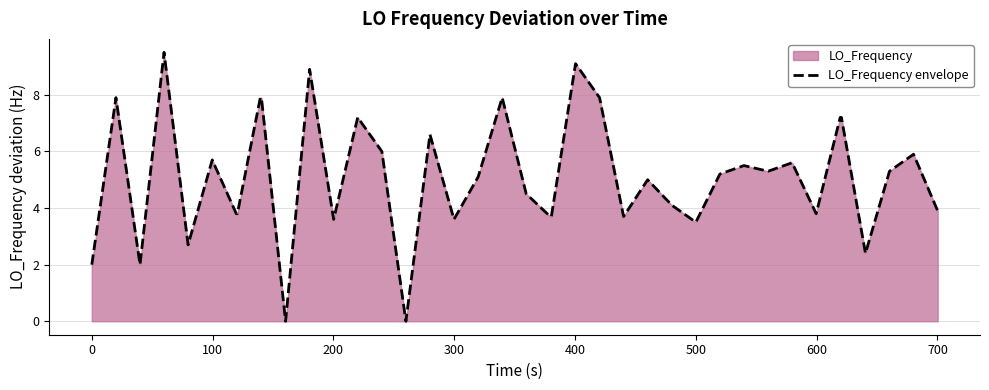

Reading left to right, what are all the values shown in this chart?

2.0	7.9	2.0	9.5	2.7	5.7	3.8	3.8	7.9	7.9	0.0	8.9	3.6	7.2	6.0	0.0	6.6	3.6	5.1	7.9	4.5	3.7	3.7	9.1	7.9	3.7	5.0	4.1	3.5	5.2	5.5	5.3	5.6	3.8	7.2	7.2	2.4	5.3	5.9	3.9